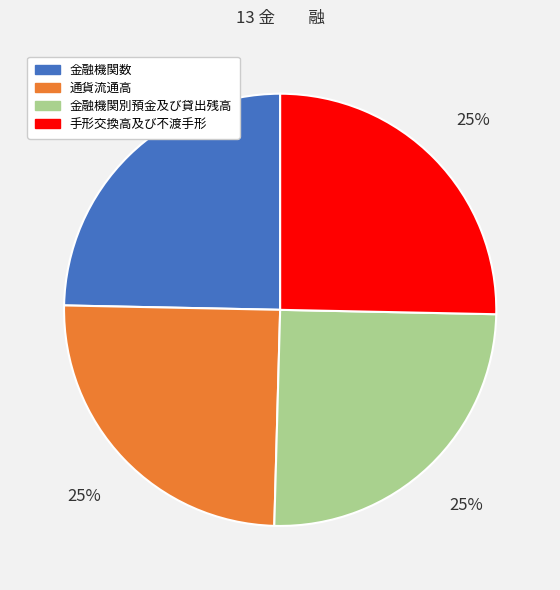

To the nearest percent, what is the average slice percentage?

25%